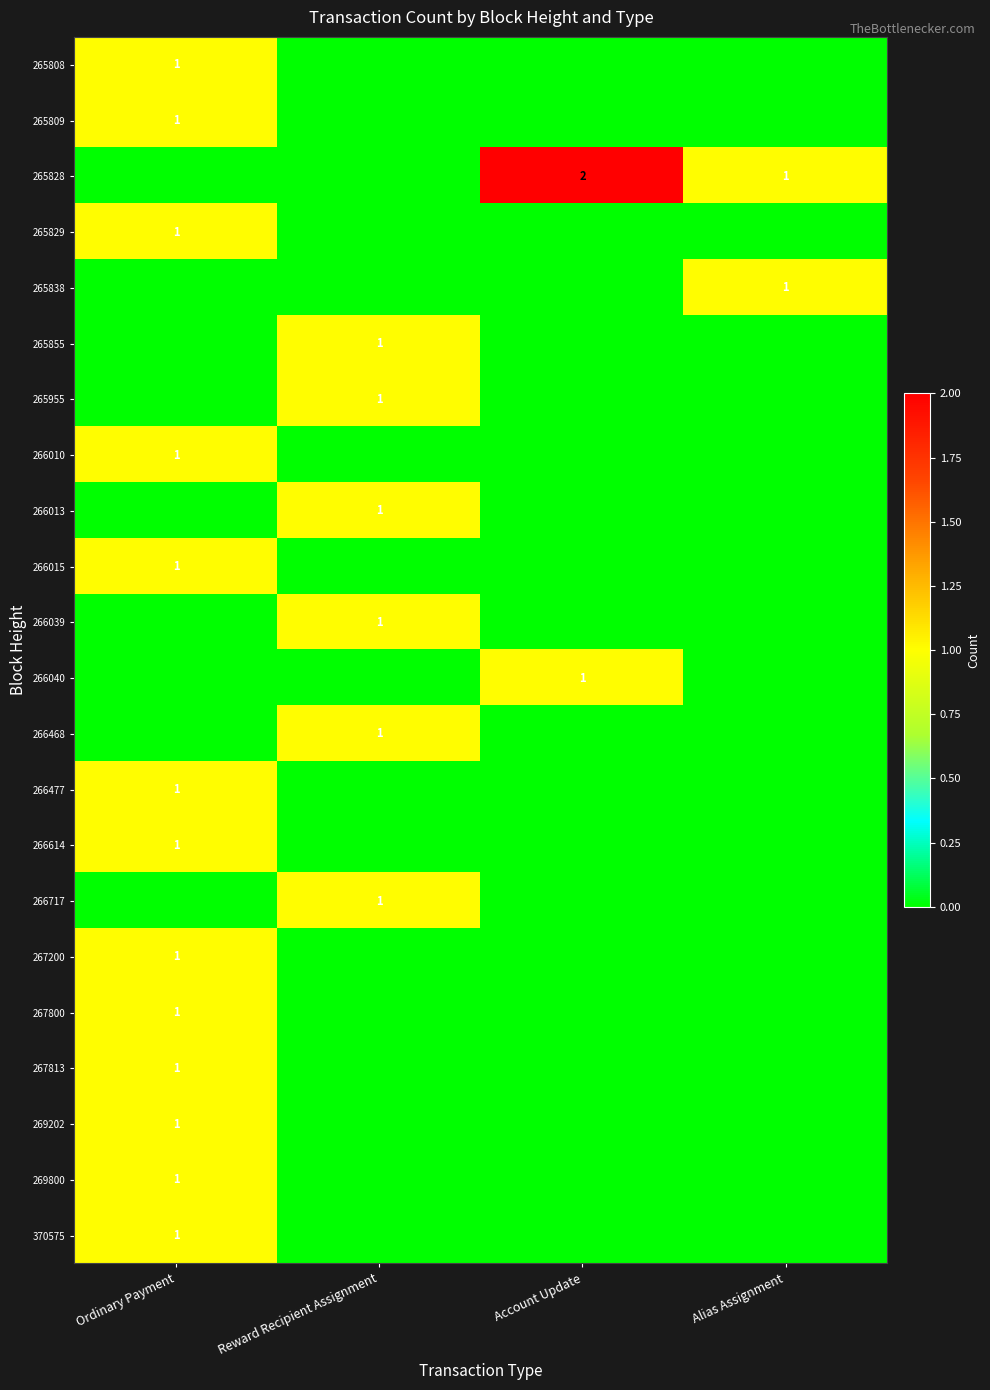

The value of 267800 at Ordinary Payment is 1. True or false?

True